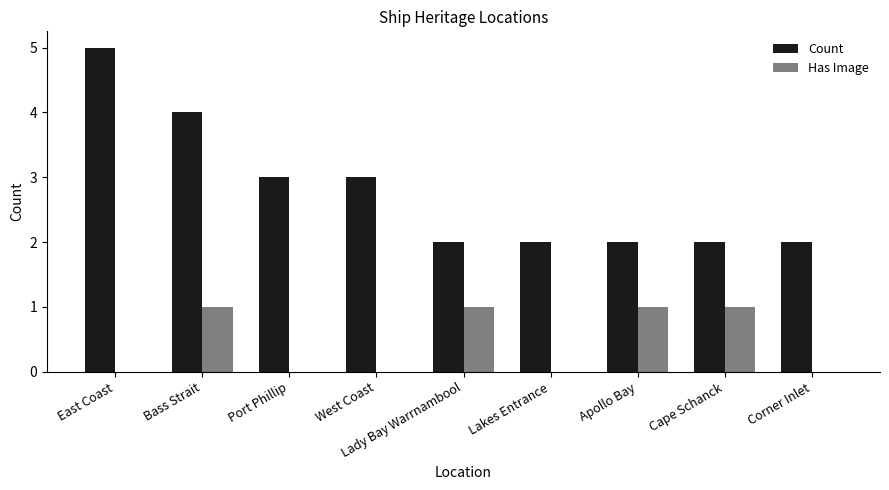

Are the bars grouped side by side (vs. stacked)?

Yes